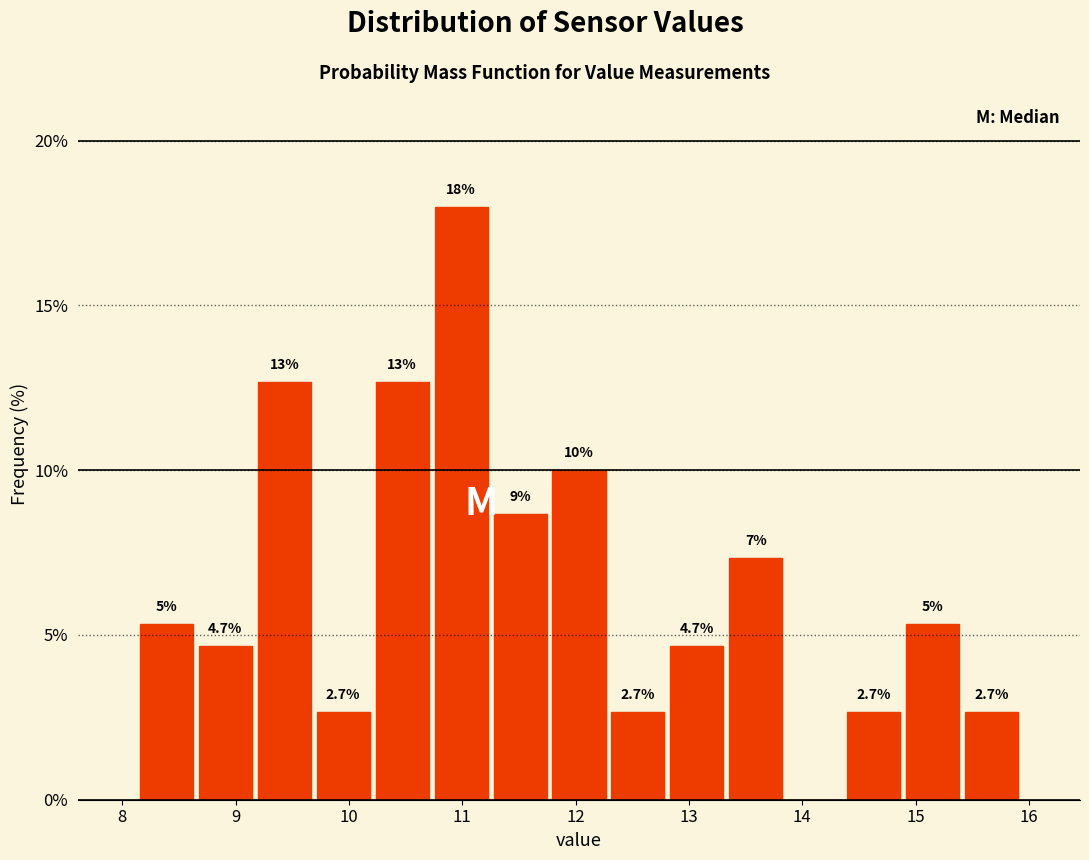

Which range on the x-axis has the tallest bar?

10.73 to 11.25